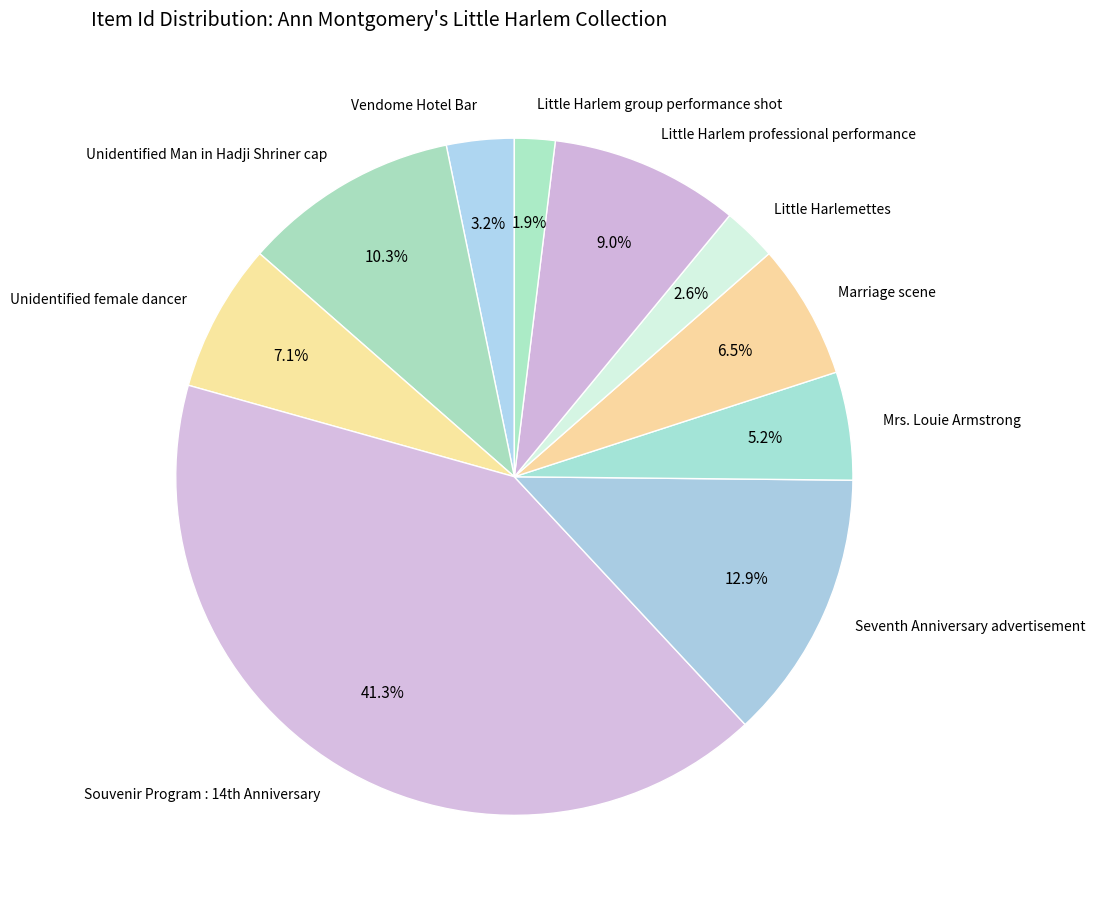

How many slices are in this pie chart?

10